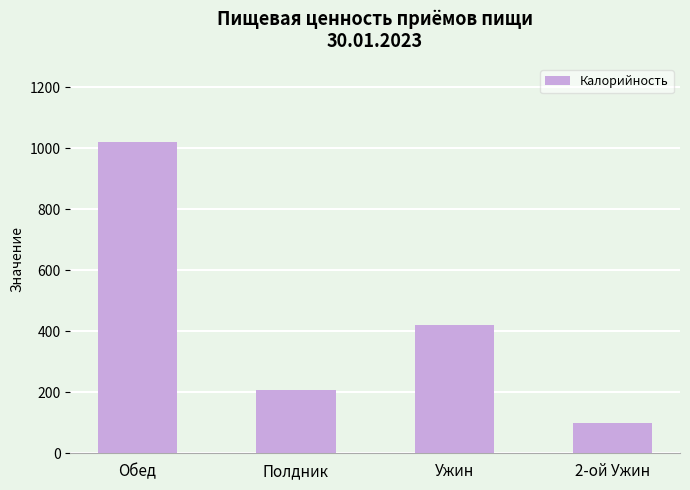

Reading right to left, transcribe all the data shown in this chart.

2-ой Ужин=100	Ужин=419	Полдник=209	Обед=1021